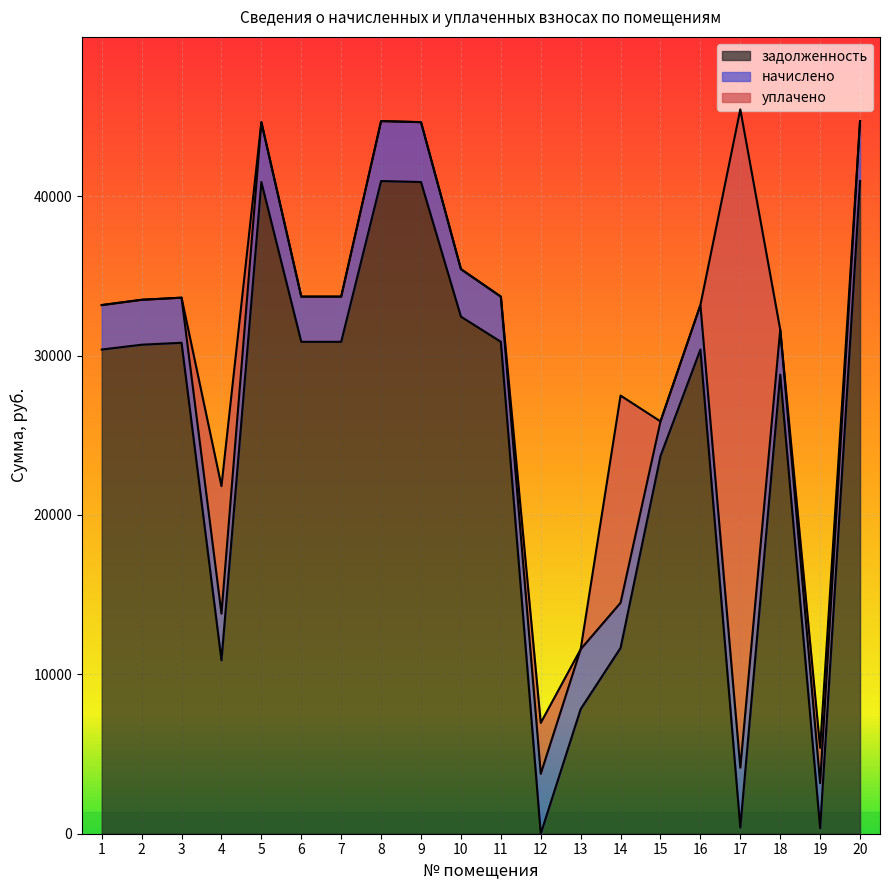

Is it true that задолженность equals 17827.3 at 14?

False